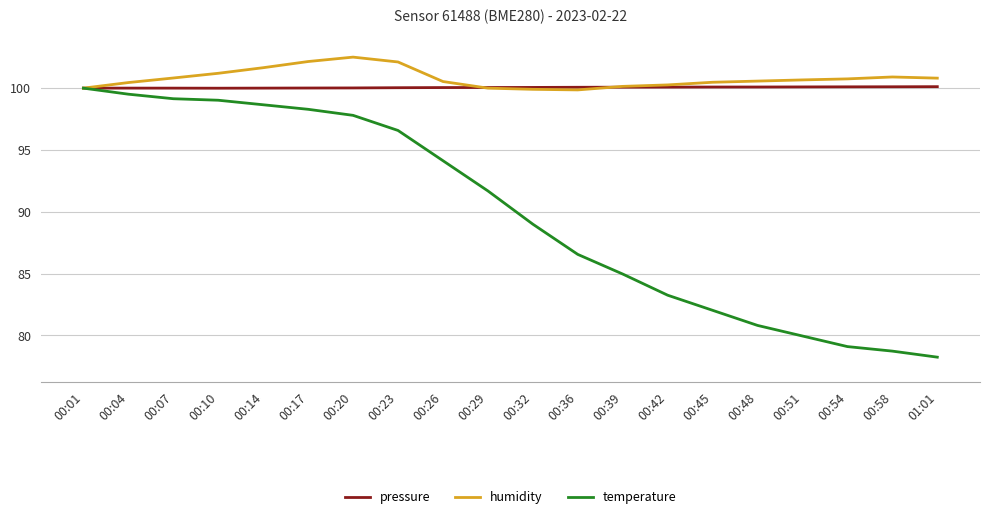

Is the value of temperature at 00:48 greater than the value of pressure at 00:51?

No